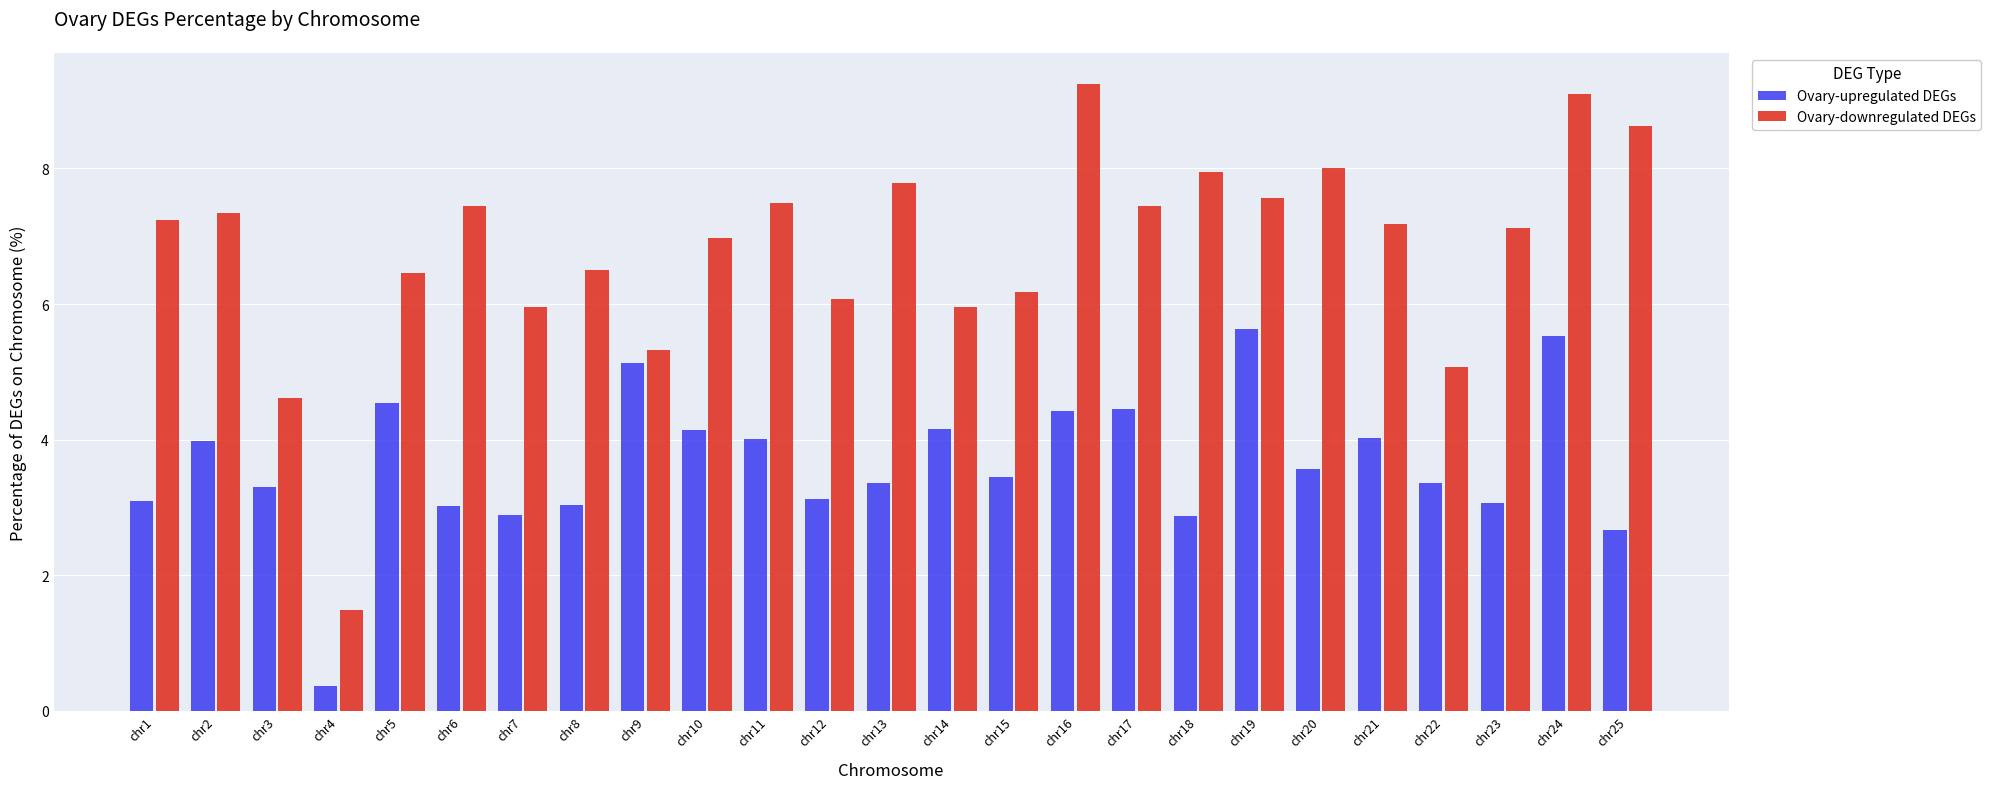

What is the approximate value of Ovary-upregulated DEGs at chr16?

4.4